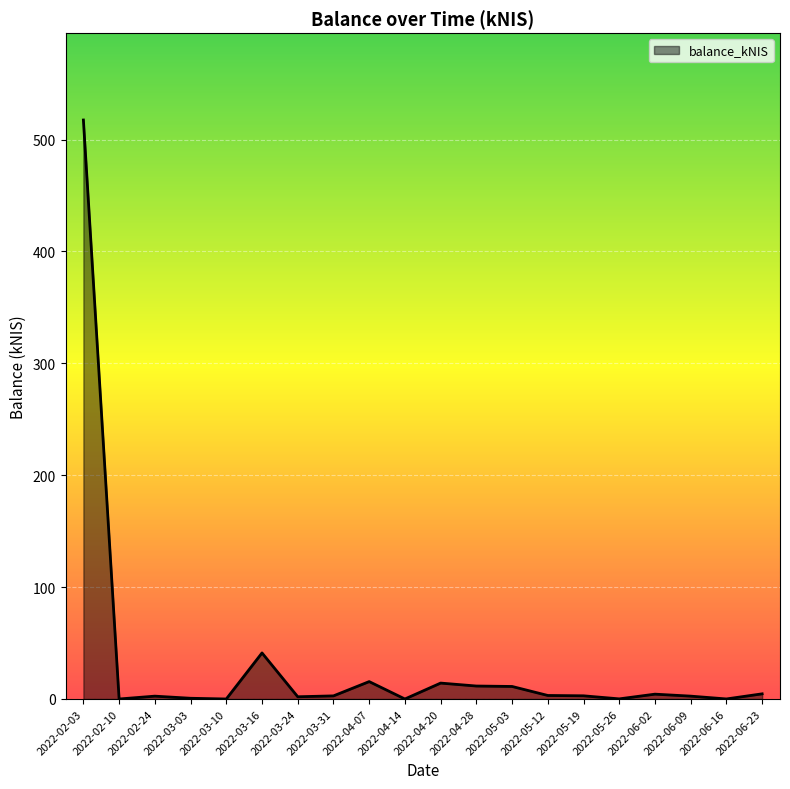

What is the sum of all values?

636.8